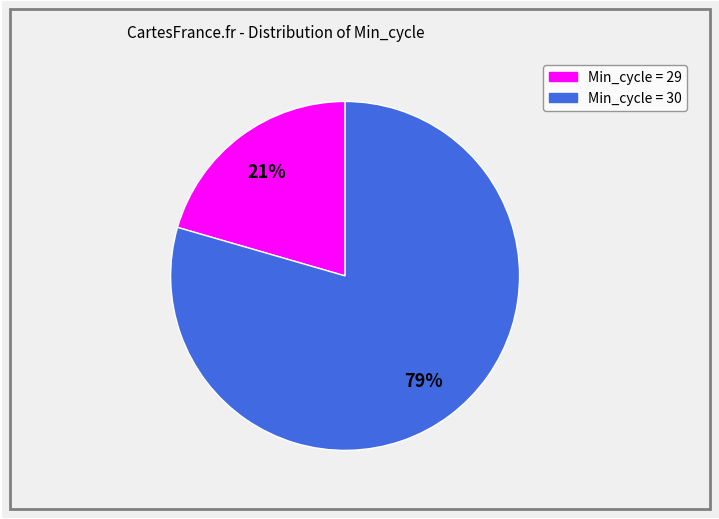

To the nearest percent, what is the average slice percentage?

50%